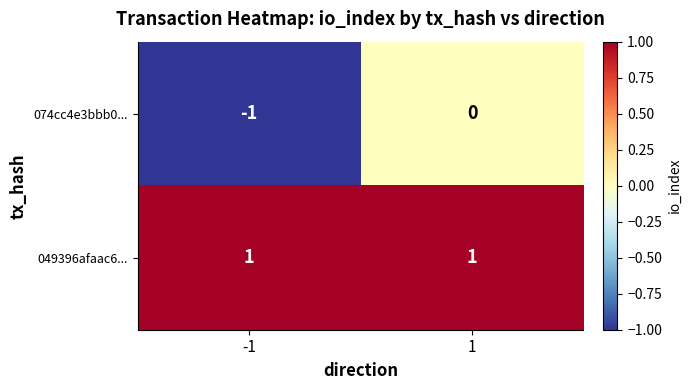

Which series changed the most between -1 and 1?

074cc4e3bbb0...